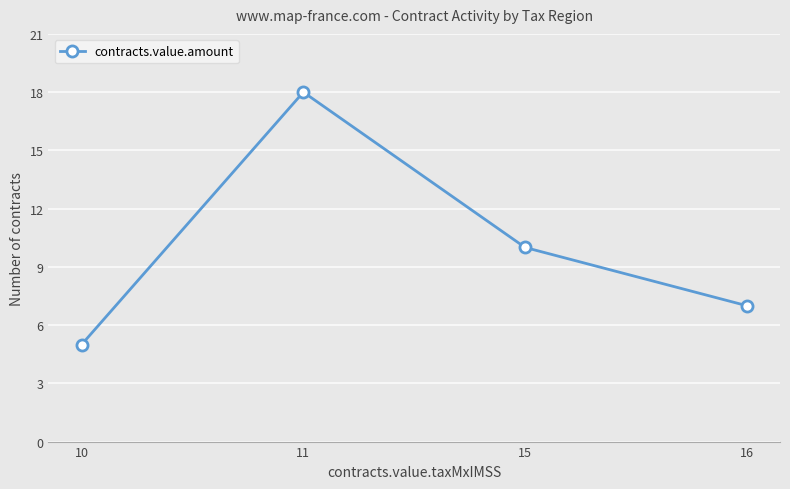

Count the values in the range 7 to 18.

3